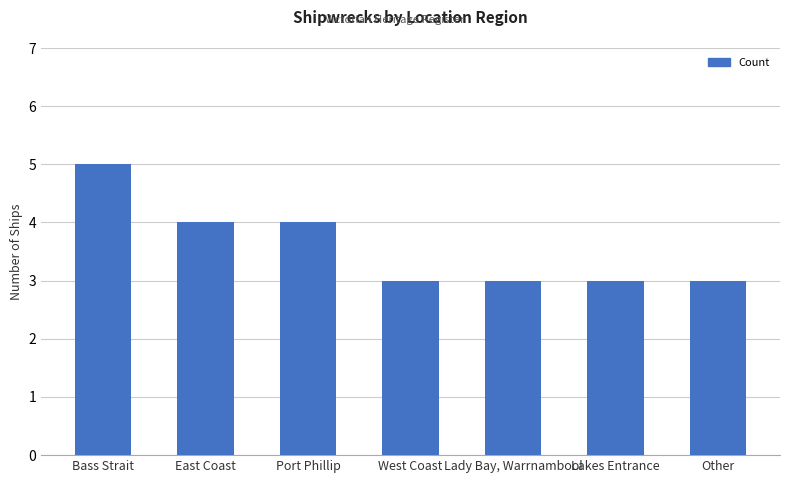

The chart shows a value of 3 at Lady Bay, Warrnambool. True or false?

True